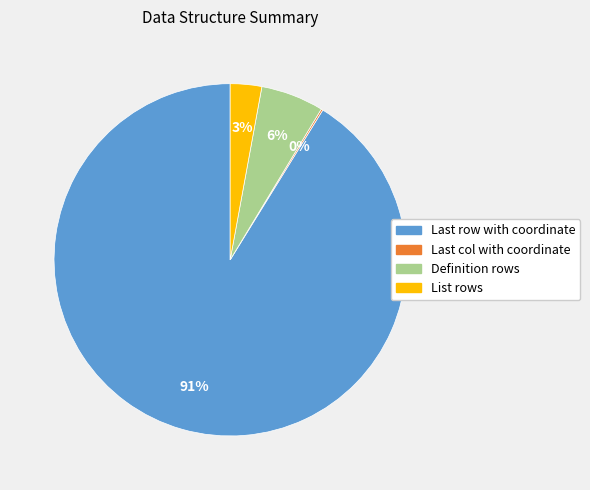

What is the majority slice?

Last row with coordinate